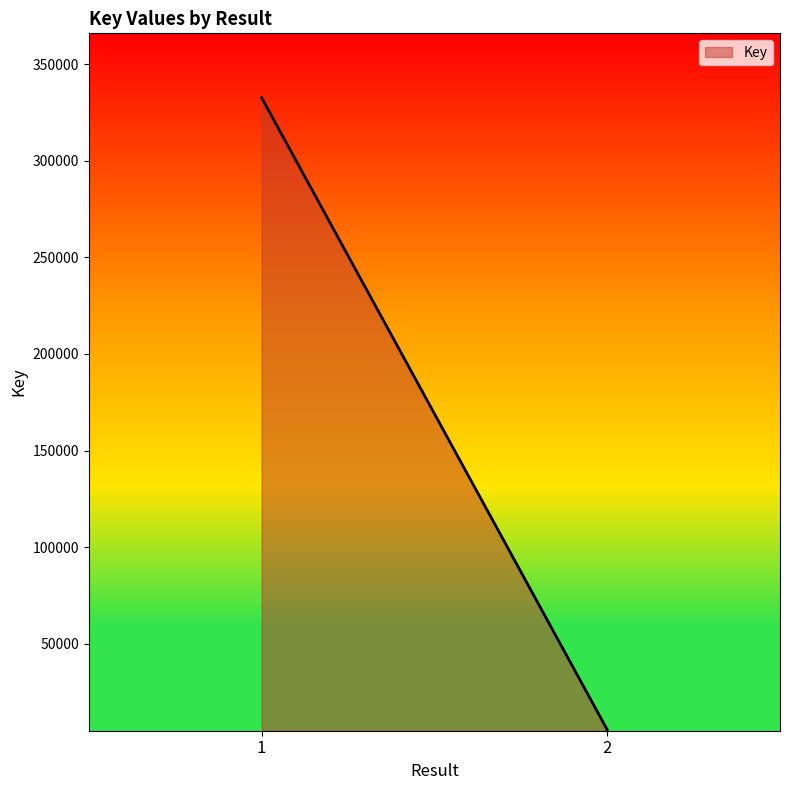

Does the chart display data point markers on the line(s)?

No